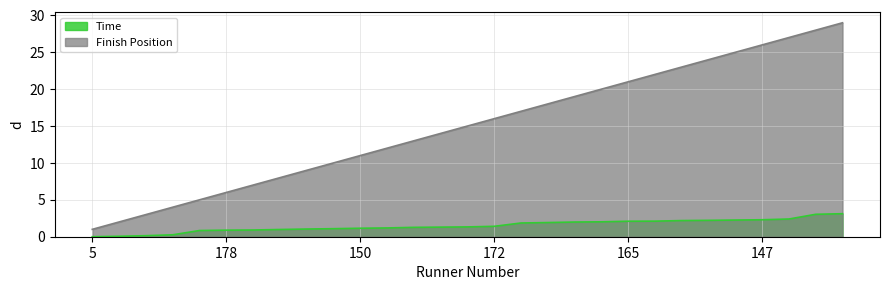

Does the chart display data point markers on the line(s)?

No